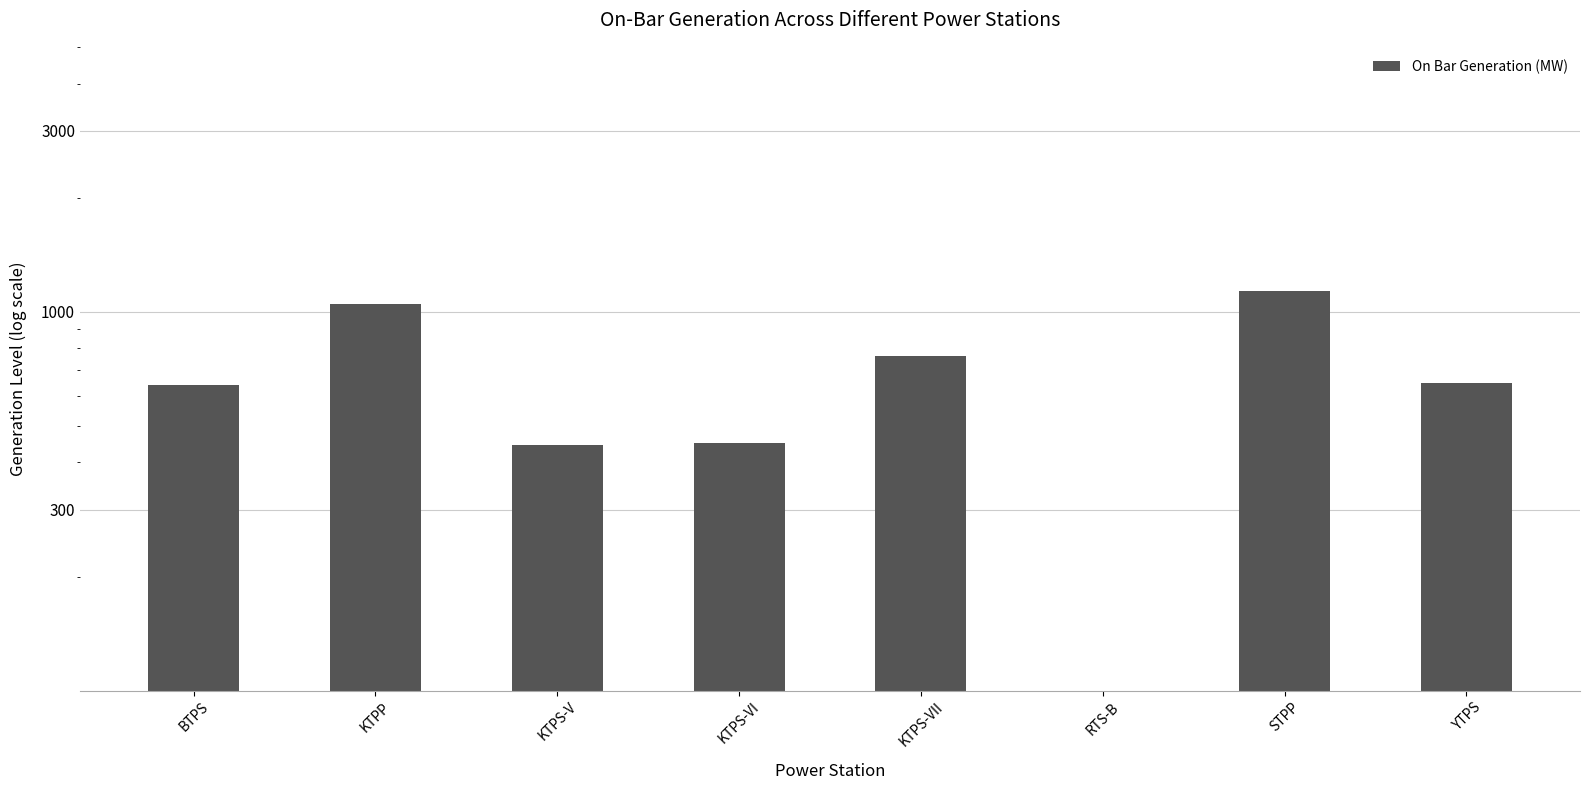

What is the label of the 2nd bar from the left?

KTPP